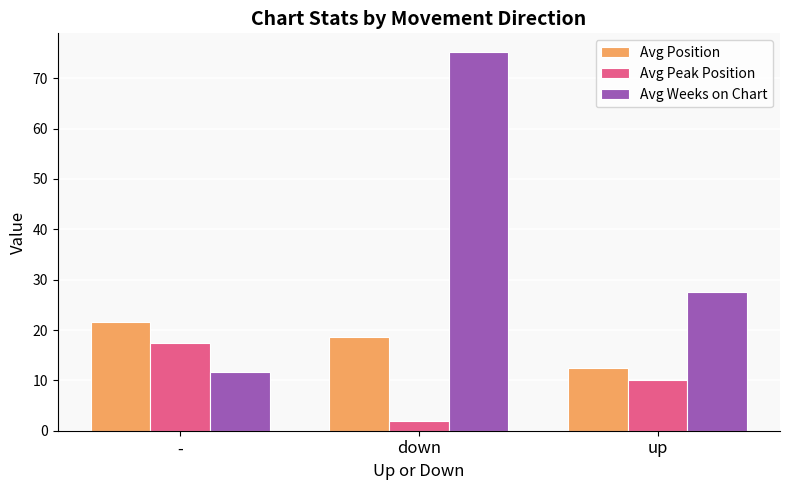

How many distinct data groups are displayed?

3